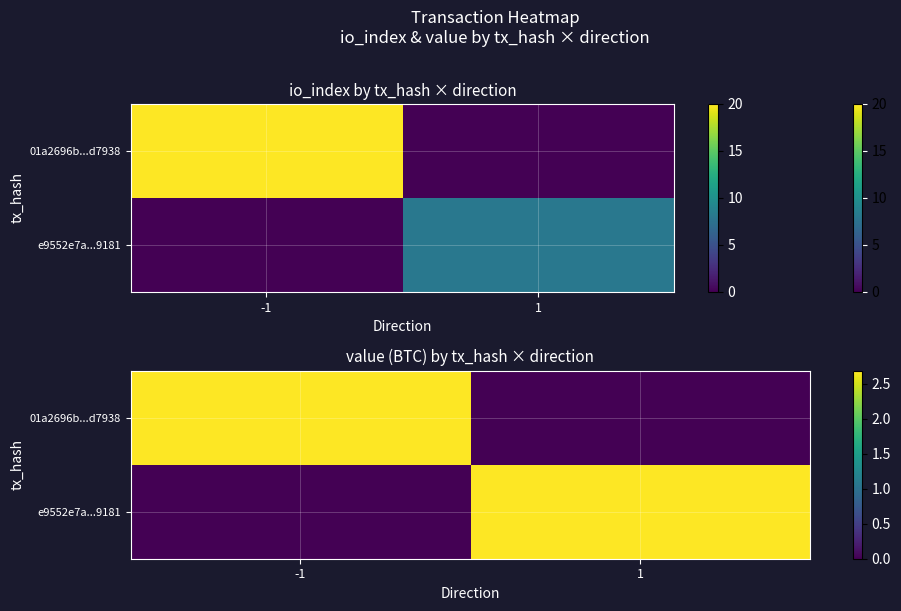

List the labels in order of e9552e7a...9181 value, largest first.

1, -1